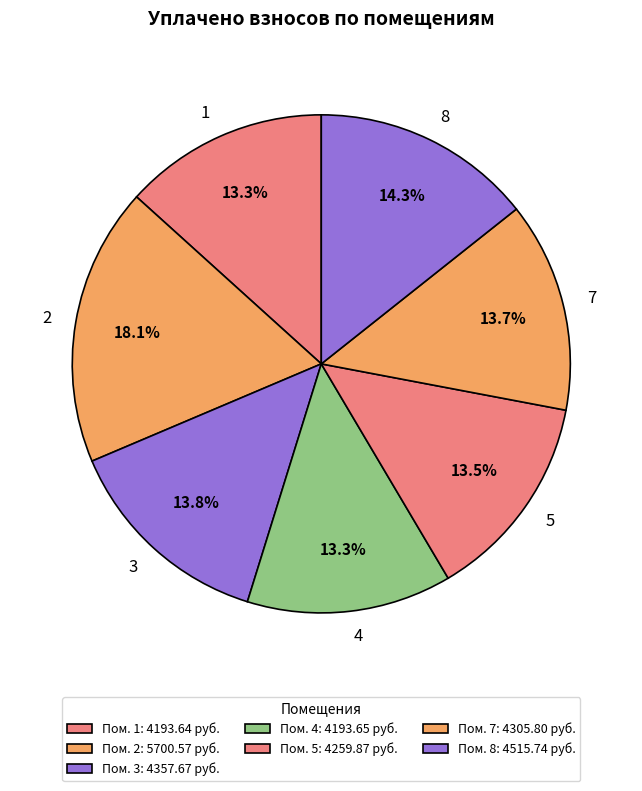

Is there a majority slice in this chart?

No